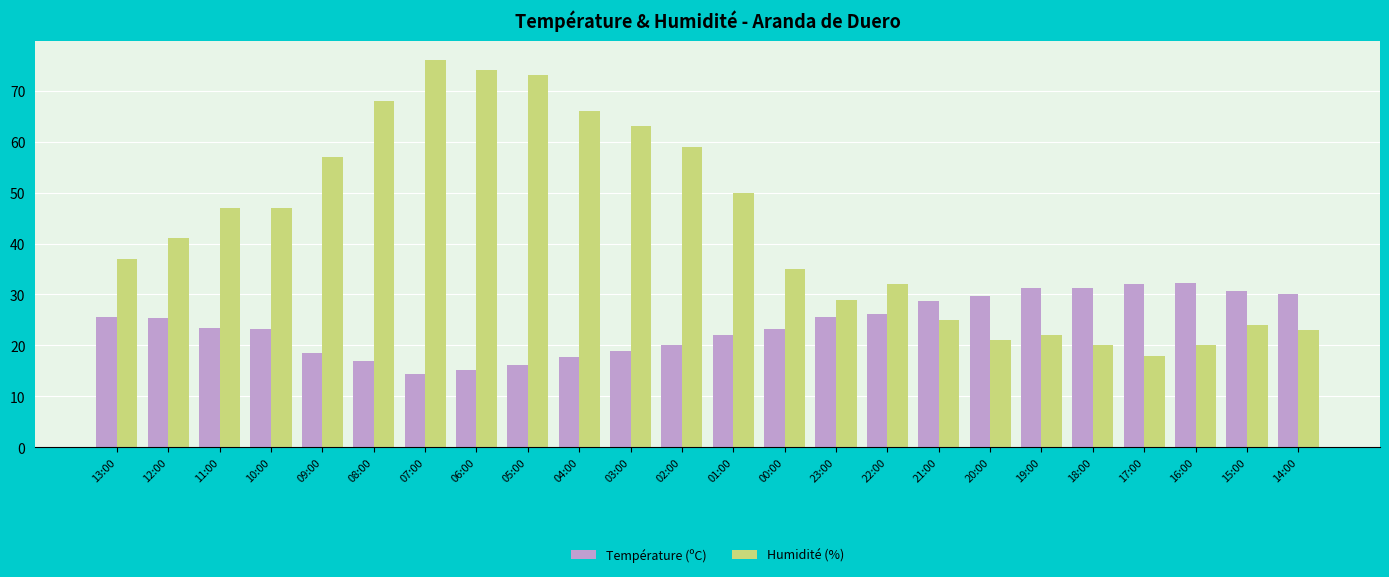

Rank the series by their maximum value, from highest to lowest.

Humidité (%), Température (ºC)